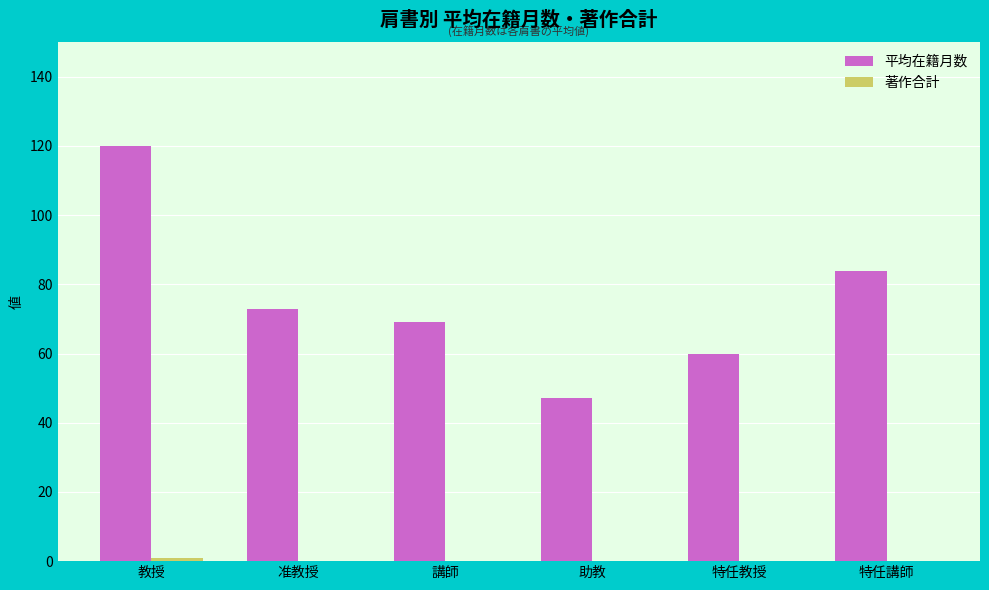

What is the sum of all 平均在籍月数 values?

453.2